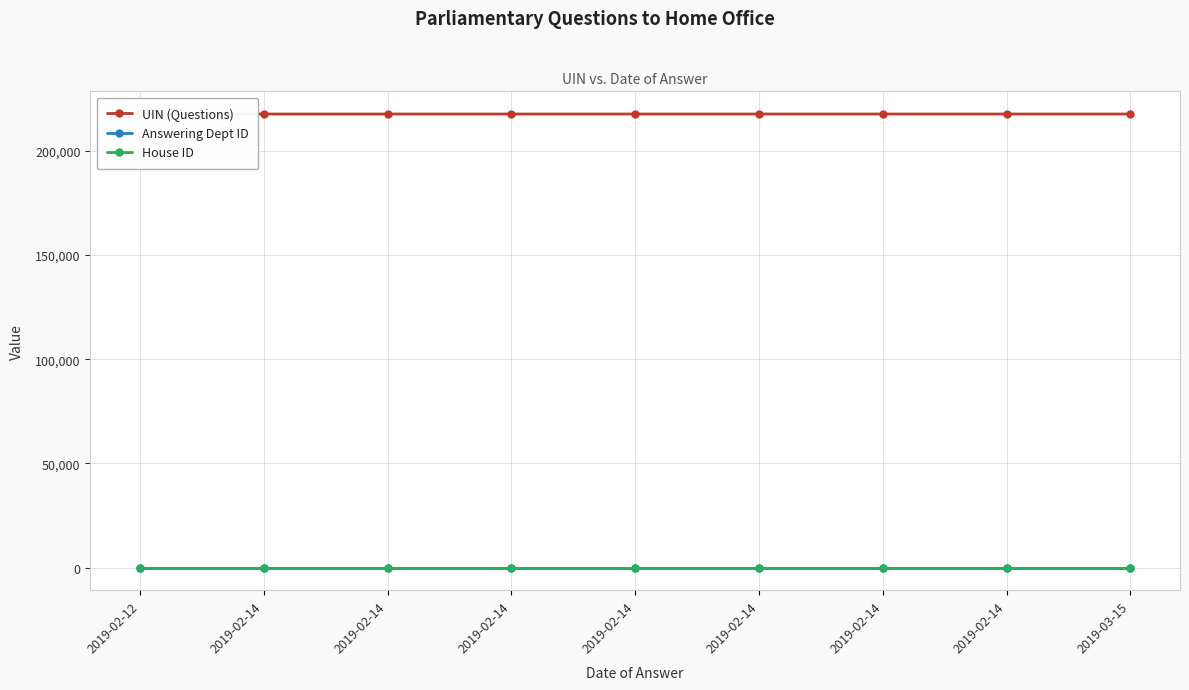

What is the difference between the highest and lowest values at 2019-02-14?

217597